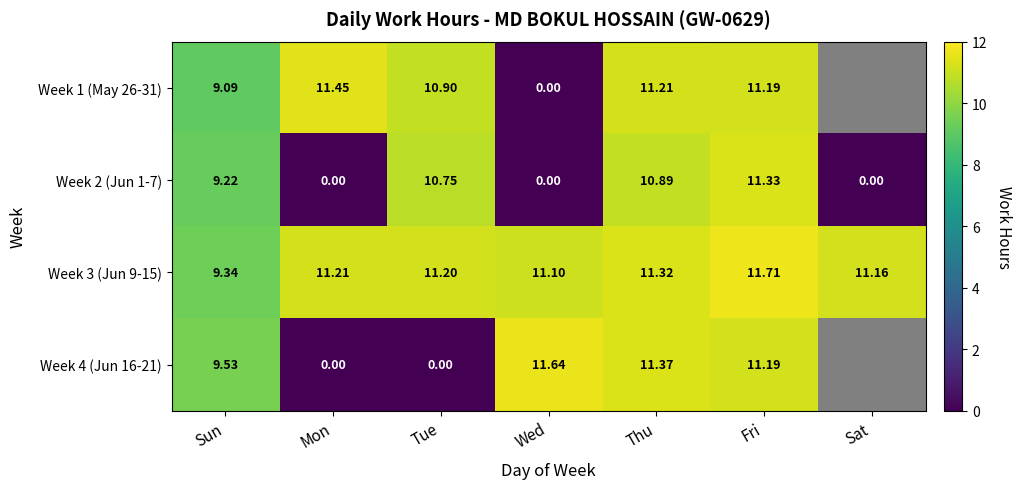

Is it true that Week 2 (Jun 1-7) equals 17.2 at Fri?

False